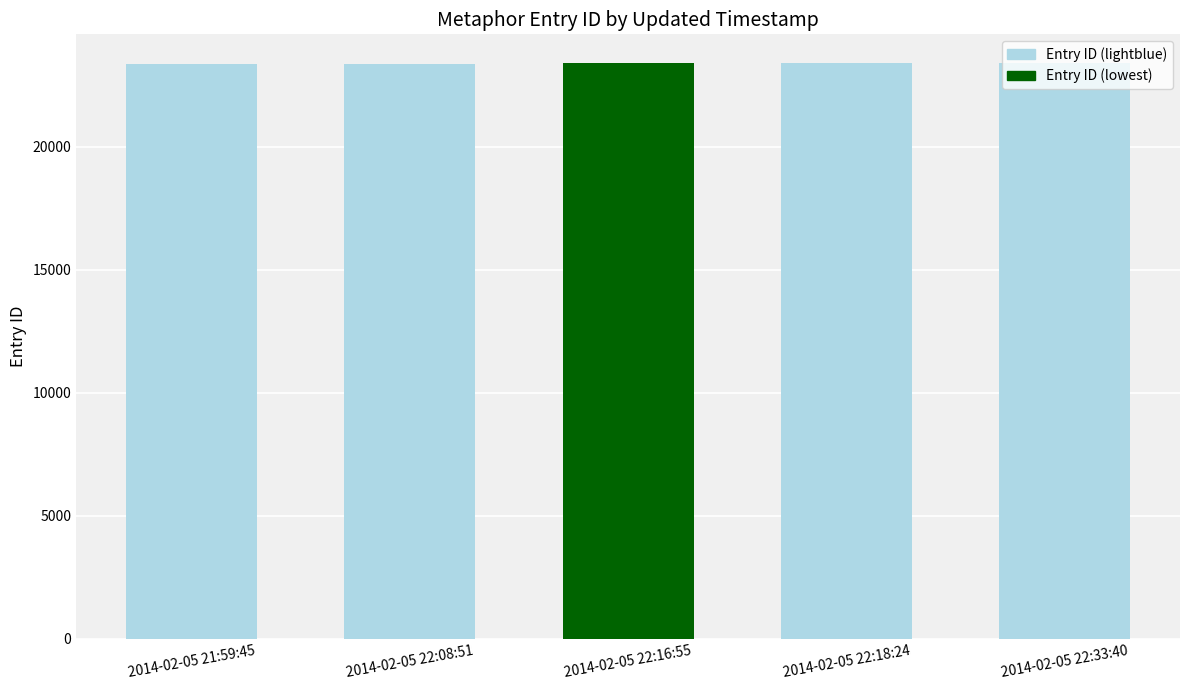

What position from the left is 2014-02-05 21:59:45?

1